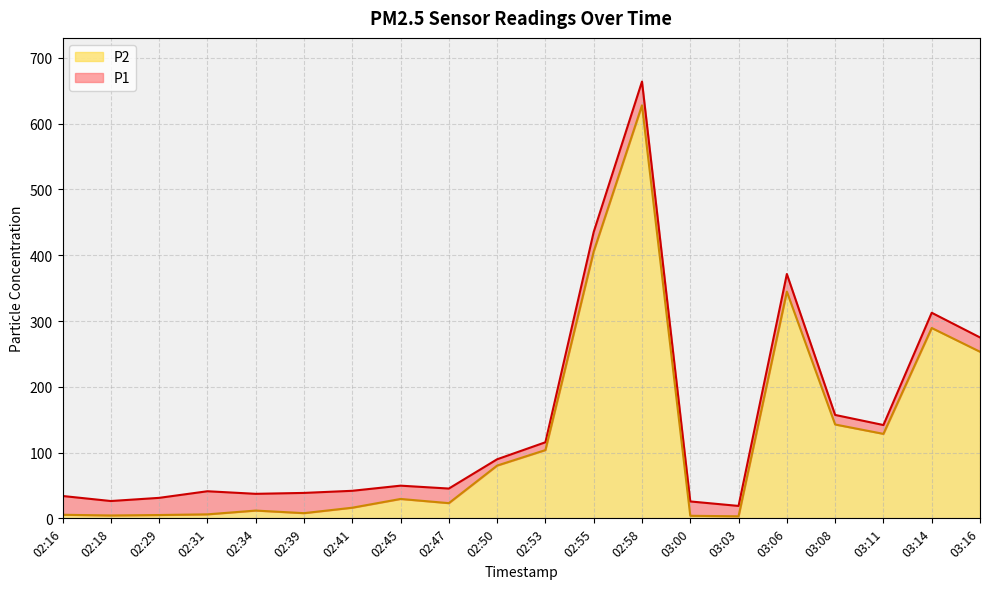

What position from the left is 02:45?

8